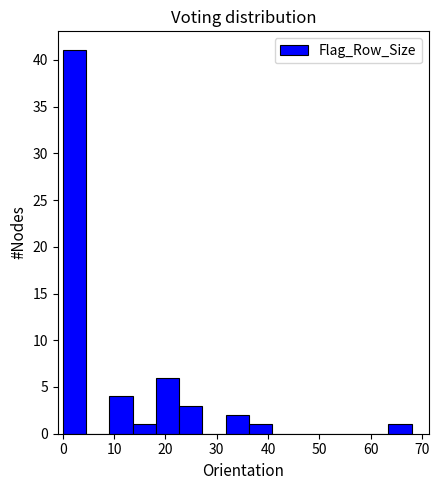

Reading left to right, transcribe this chart: for each bar, give the range it covers on the x-axis and its height. Neither the bar edges nor the heights are printed on the chart, so give them approximately, as read against the axes.

0 to 5: 41
5 to 9: 0
9 to 14: 4
14 to 18: 1
18 to 23: 6
23 to 27: 3
27 to 32: 0
32 to 36: 2
36 to 41: 1
41 to 45: 0
45 to 50: 0
50 to 54: 0
54 to 59: 0
59 to 63: 0
63 to 68: 1